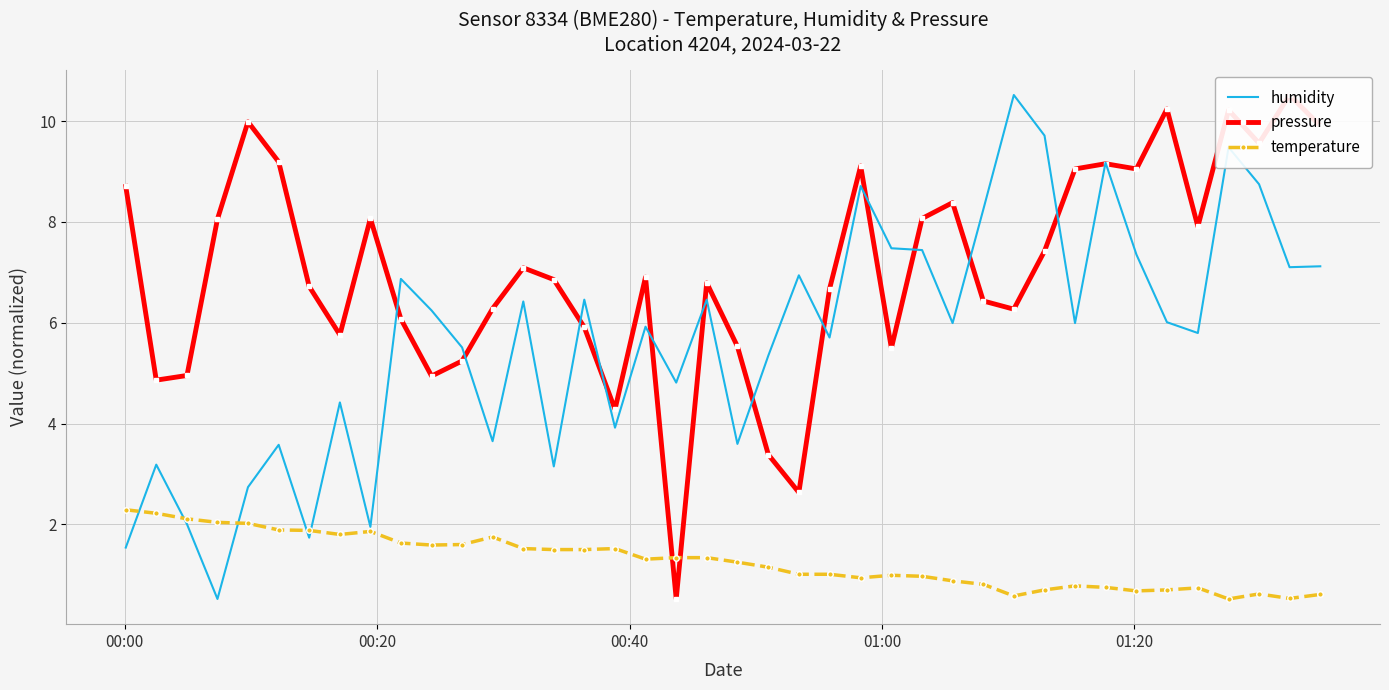

How many lines are shown in the chart?

3